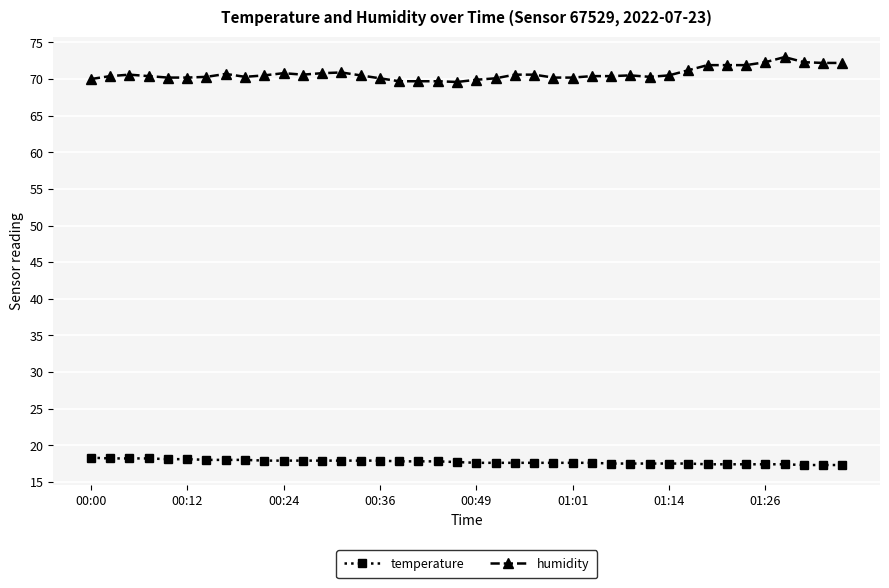

What is the average value of the temperature series?

17.7